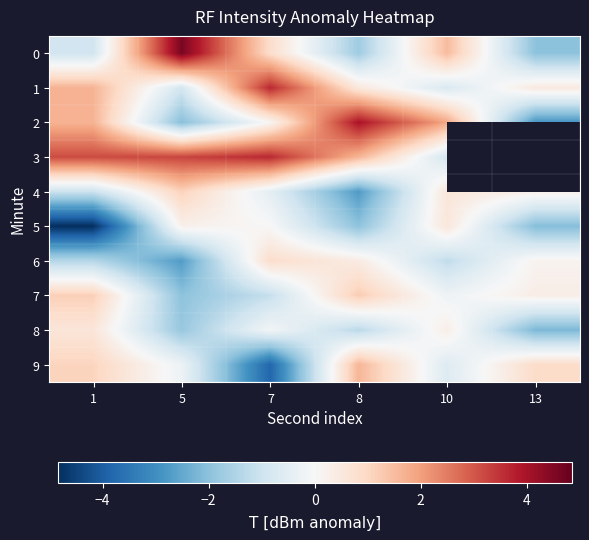

Which series has the largest range (max minus min)?

2